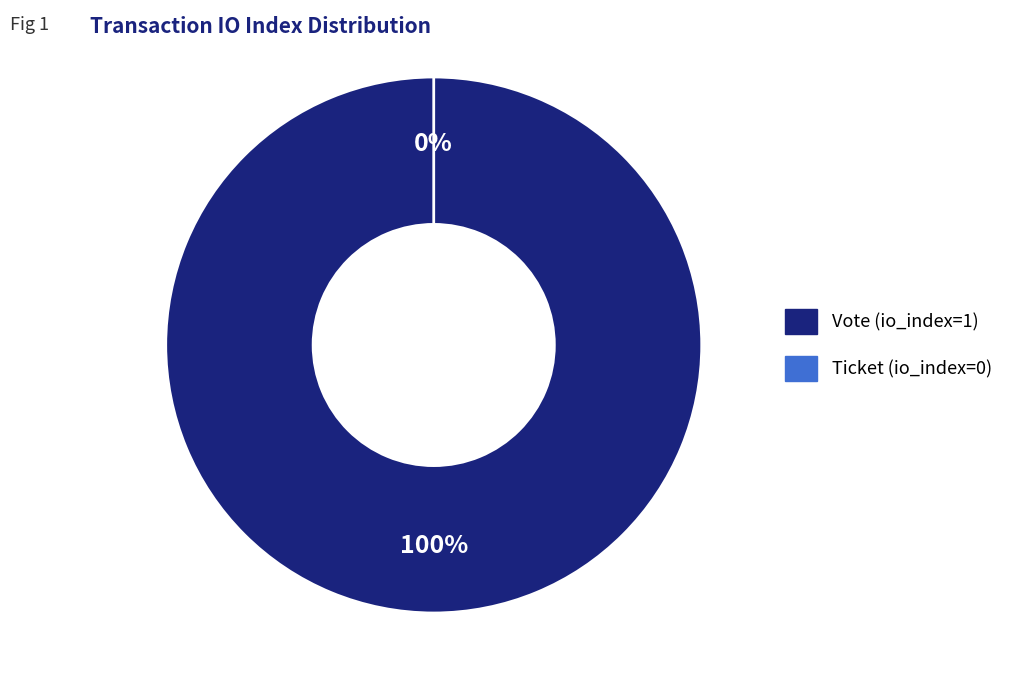

What is the majority slice?

Vote (io_index=1)